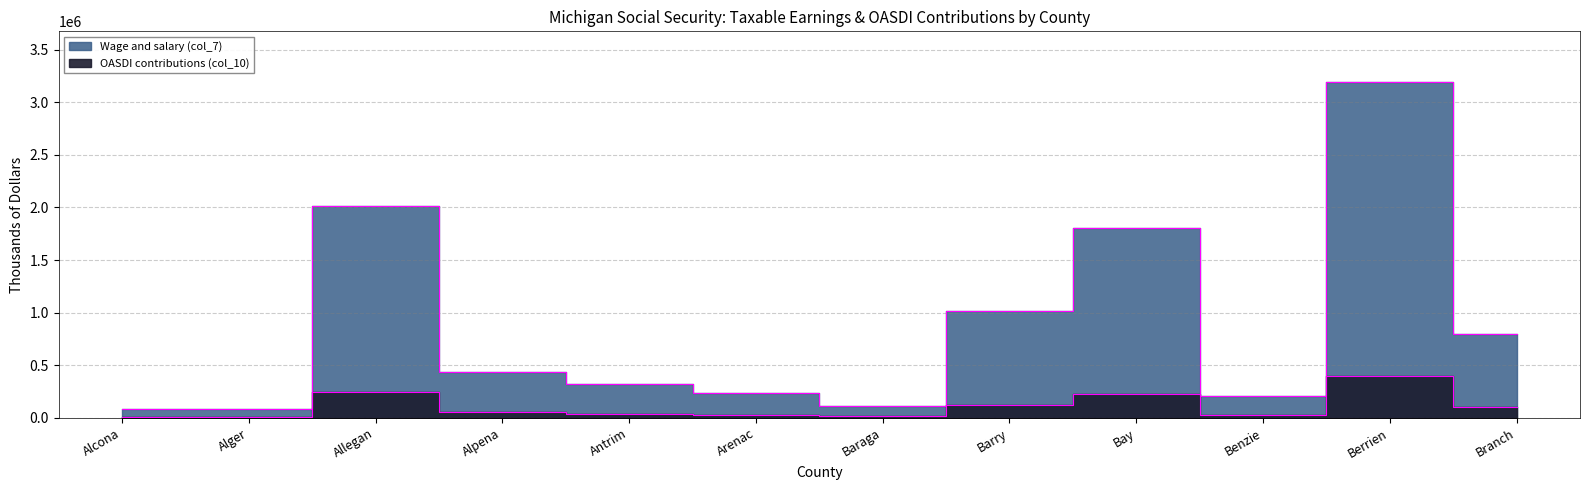

What is the value of the Wage and salary (col_7) point at the 5th from the left?

325403